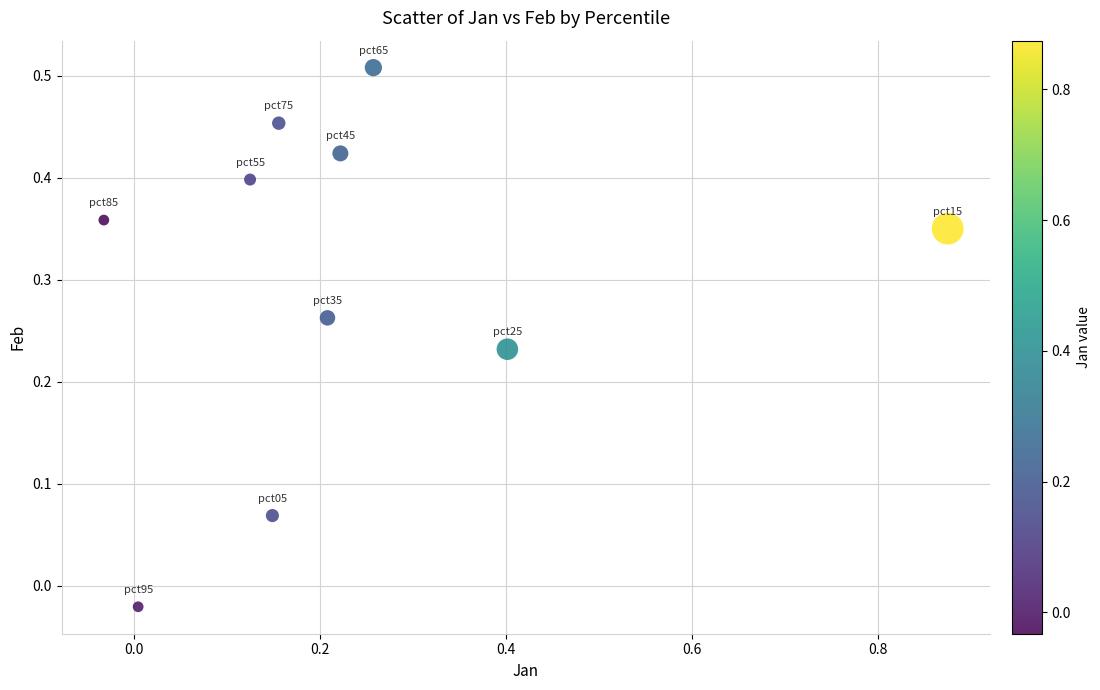

What is the range of X values (max minus min)?

0.9